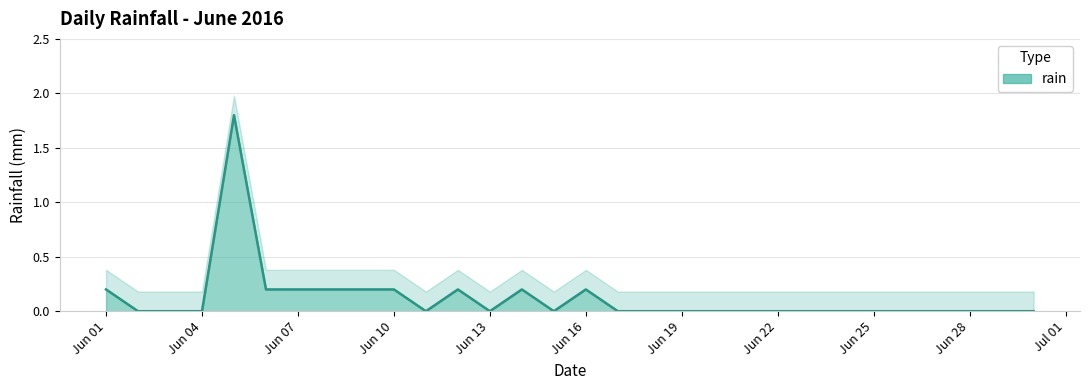

Reading left to right, extract all data points from this chart.

0.2	0.0	0.0	0.0	1.8	0.2	0.2	0.2	0.2	0.2	0.0	0.2	0.0	0.2	0.0	0.2	0.0	0.0	0.0	0.0	0.0	0.0	0.0	0.0	0.0	0.0	0.0	0.0	0.0	0.0